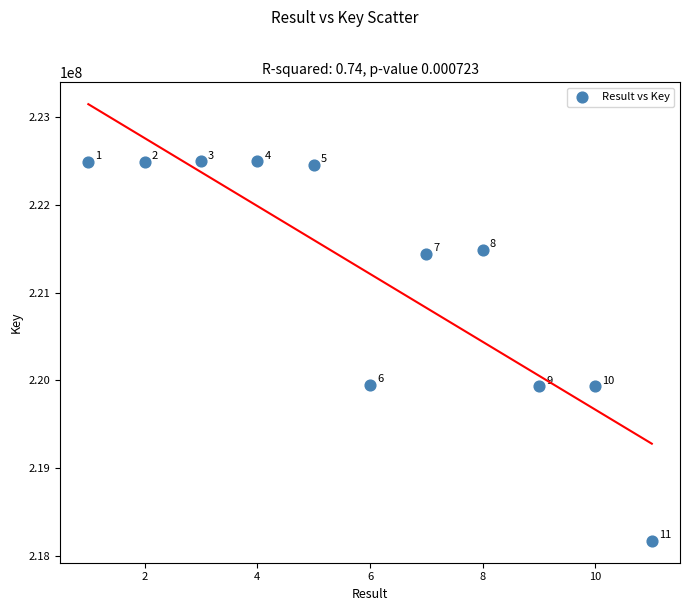

What Y value in the scatter plot is closest to 220332379?

219949984